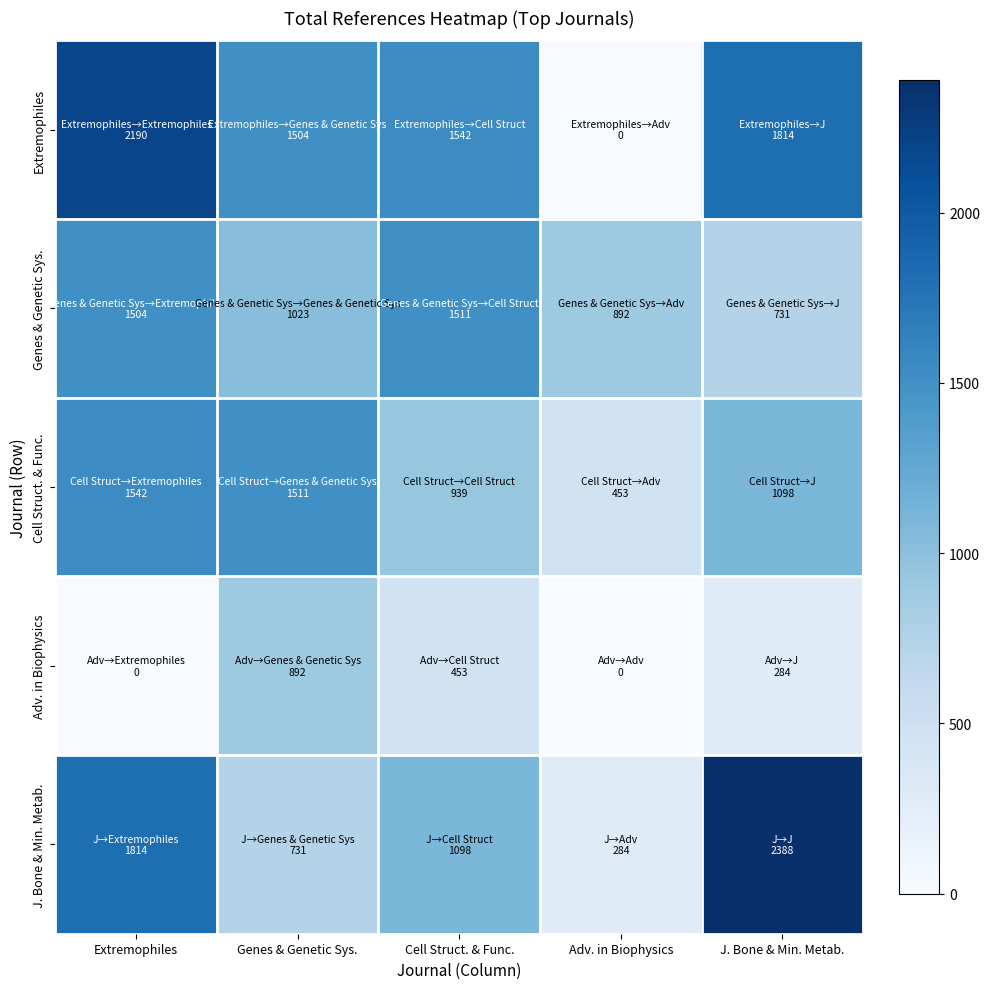

Reading left to right, transcribe all the data shown in this chart.

Extremophiles: Extremophiles=2190	Genes & Genetic Sys.=1504	Cell Struct. & Func.=1542	Adv. in Biophysics=0	J. Bone & Min. Metab.=1814
Genes & Genetic Sys.: Extremophiles=1504	Genes & Genetic Sys.=1023	Cell Struct. & Func.=1511	Adv. in Biophysics=892	J. Bone & Min. Metab.=731
Cell Struct. & Func.: Extremophiles=1542	Genes & Genetic Sys.=1511	Cell Struct. & Func.=939	Adv. in Biophysics=453	J. Bone & Min. Metab.=1098
Adv. in Biophysics: Extremophiles=0	Genes & Genetic Sys.=892	Cell Struct. & Func.=453	Adv. in Biophysics=0	J. Bone & Min. Metab.=284
J. Bone & Min. Metab.: Extremophiles=1814	Genes & Genetic Sys.=731	Cell Struct. & Func.=1098	Adv. in Biophysics=284	J. Bone & Min. Metab.=2388